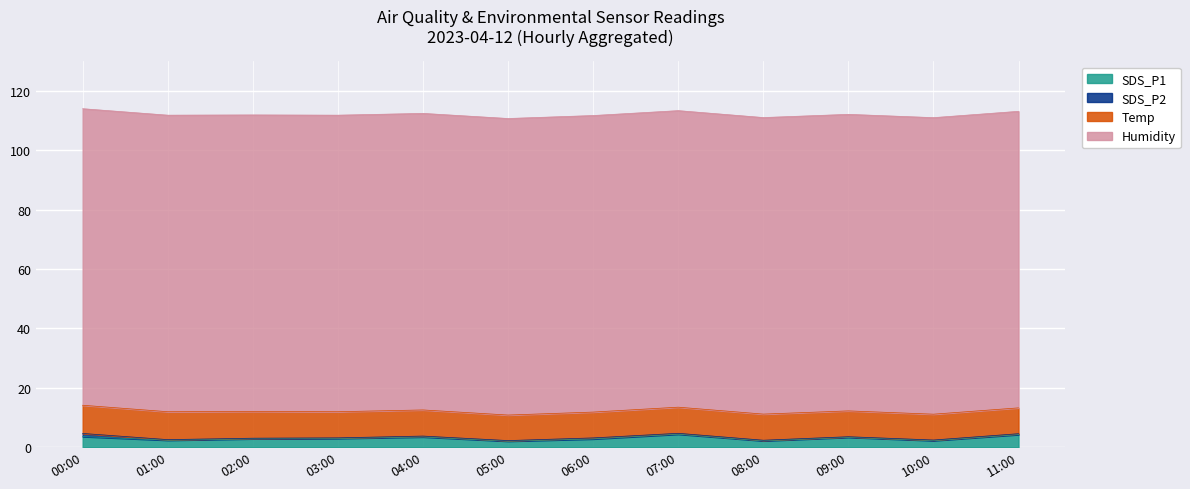

What is the minimum value shown in the chart?

0.2